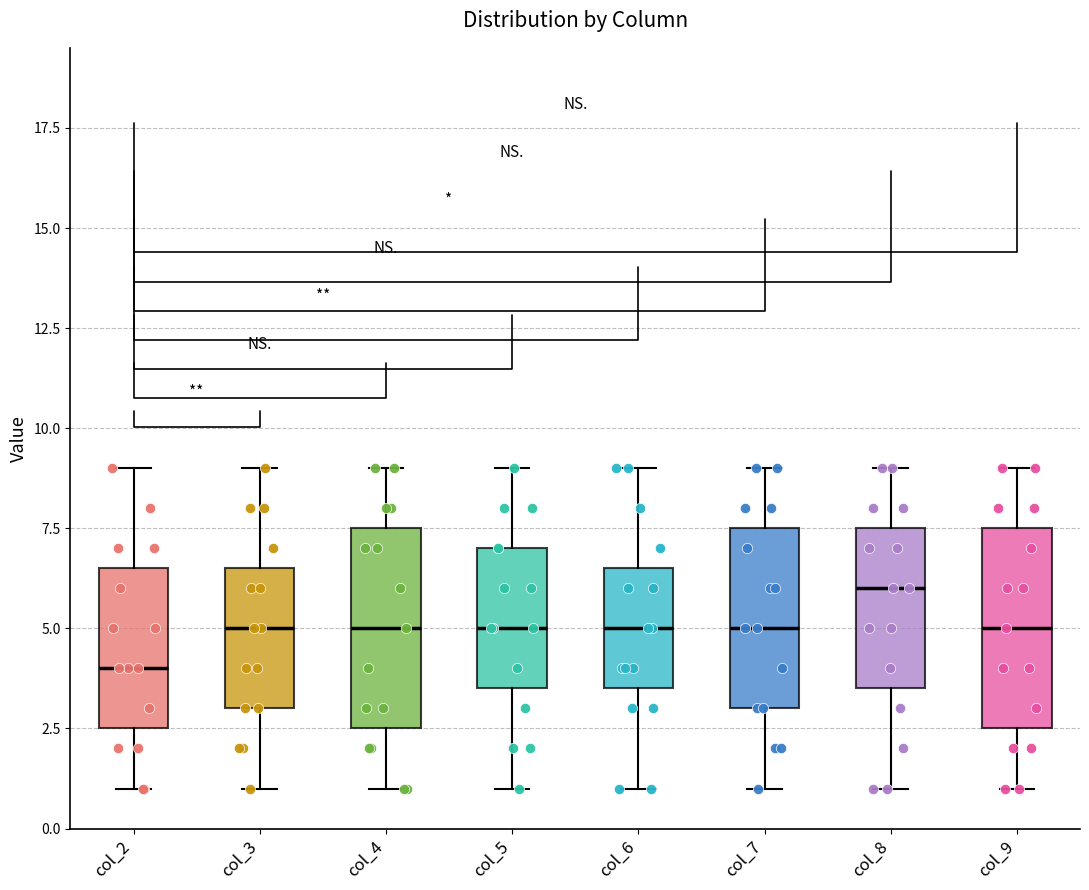

Reading left to right, transcribe this box plot: for each box, give where its median line is, the range the box spans, and where its two whiskers end, as read against the y-axis. The values are not printed on the chart, so give them approximately, as read against the axis.

col_2: median 4.0, box 2.5 to 6.5, whiskers 1.0 to 9.0
col_3: median 5.0, box 3.0 to 6.5, whiskers 1.0 to 9.0
col_4: median 5.0, box 2.5 to 7.5, whiskers 1.0 to 9.0
col_5: median 5.0, box 3.5 to 7.0, whiskers 1.0 to 9.0
col_6: median 5.0, box 3.5 to 6.5, whiskers 1.0 to 9.0
col_7: median 5.0, box 3.0 to 7.5, whiskers 1.0 to 9.0
col_8: median 6.0, box 3.5 to 7.5, whiskers 1.0 to 9.0
col_9: median 5.0, box 2.5 to 7.5, whiskers 1.0 to 9.0